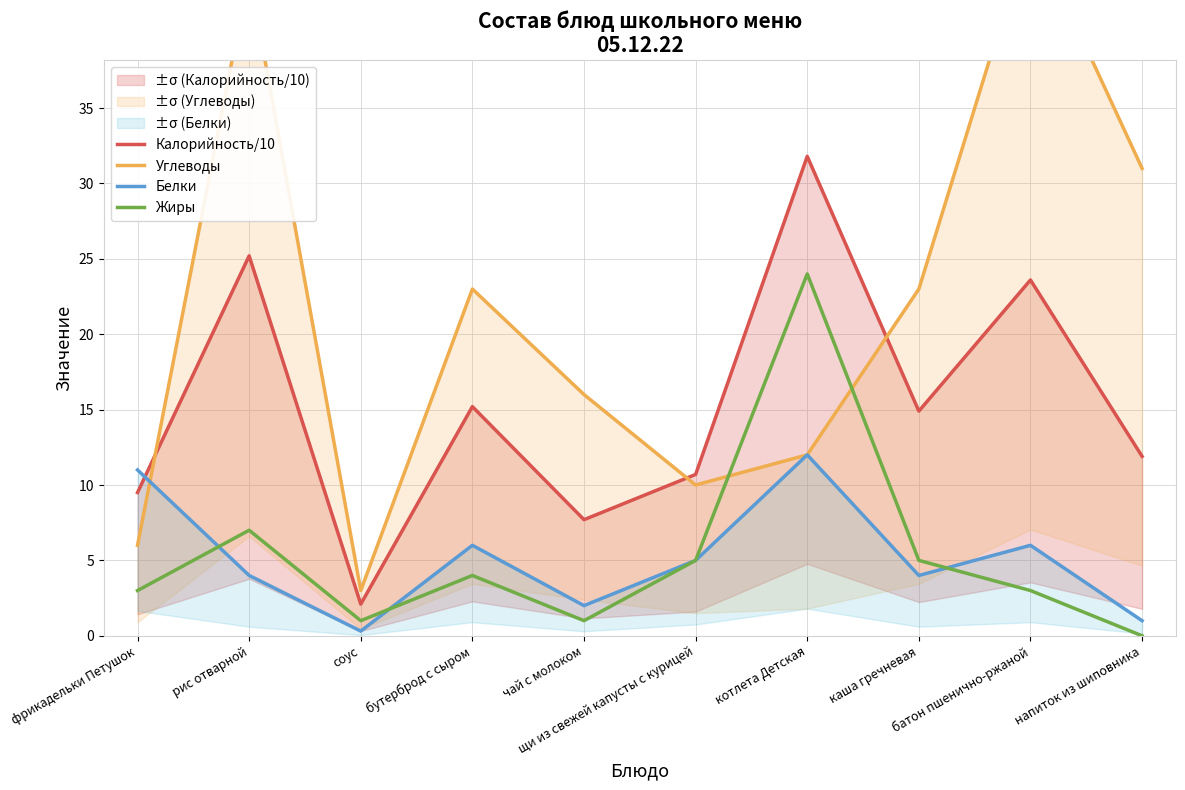

What is the value of the Углеводы point at the 10th from the left?

31.0